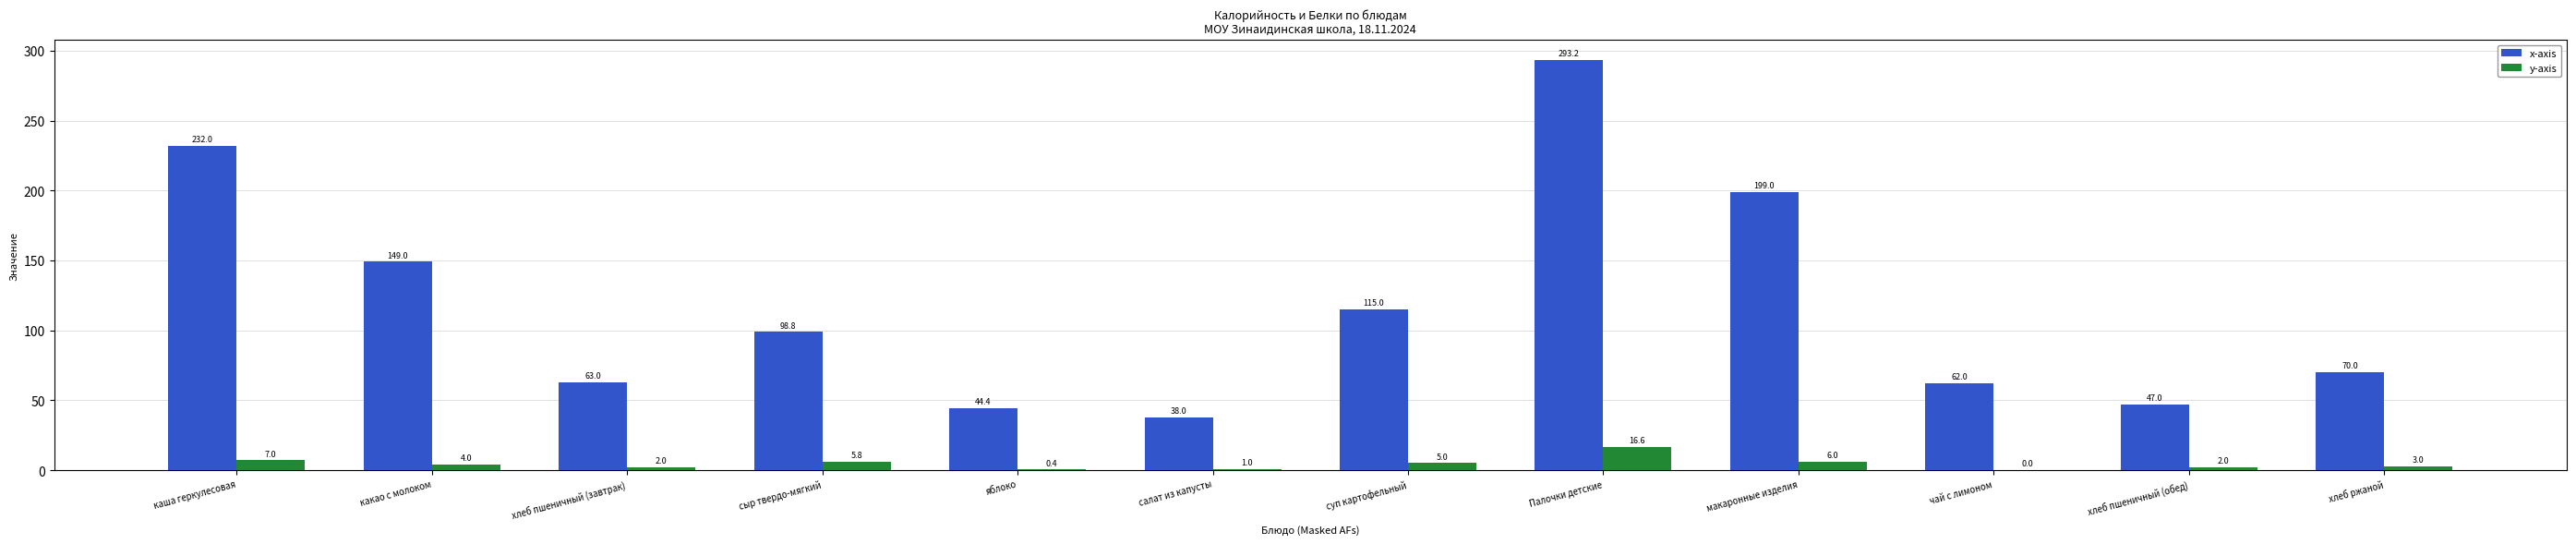

Reading left to right, list all the values displayed in this chart.

x-axis: 232.0	149.0	63.0	98.8	44.4	38.0	115.0	293.2	199.0	62.0	47.0	70.0
y-axis: 7.0	4.0	2.0	5.8	0.4	1.0	5.0	16.6	6.0	0.0	2.0	3.0